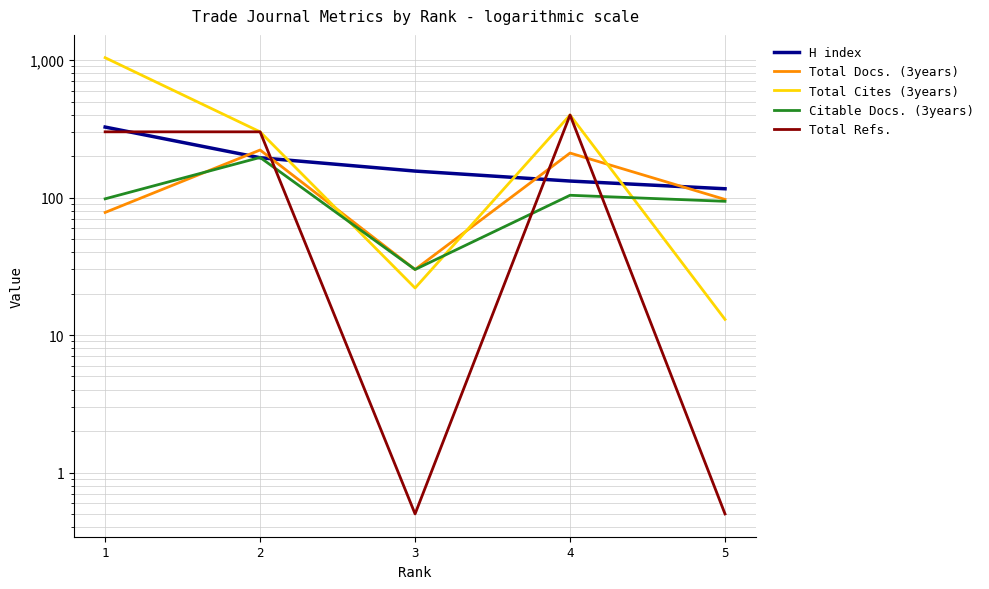

At which category is the sum across all series the highest?

1